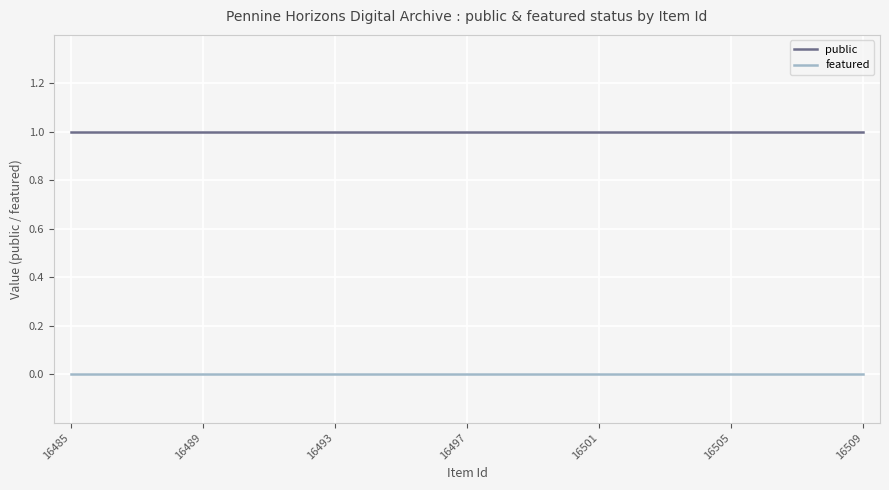

True or false: featured and public cross at least once.

False